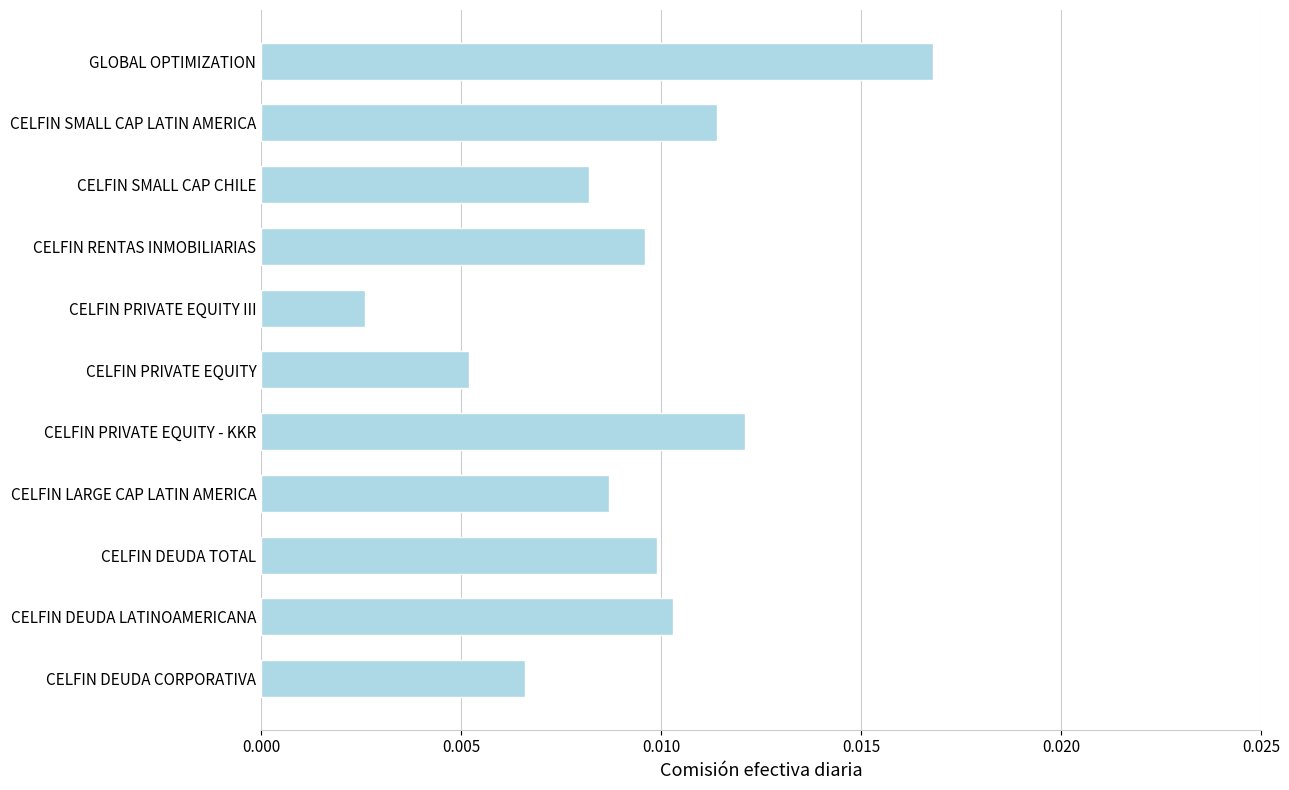

Which has a higher value, CELFIN PRIVATE EQUITY III or CELFIN DEUDA TOTAL?

CELFIN DEUDA TOTAL